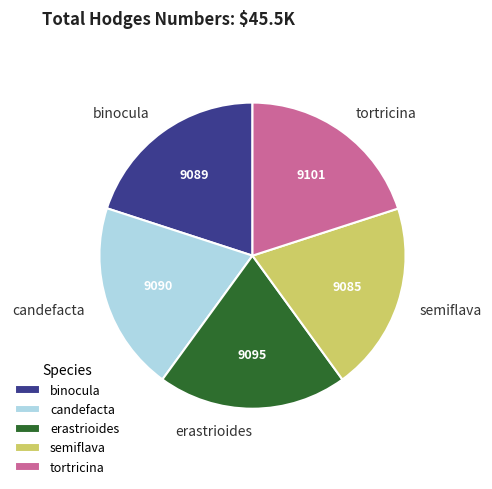

Is it true that tortricina is 30% of the pie?

False